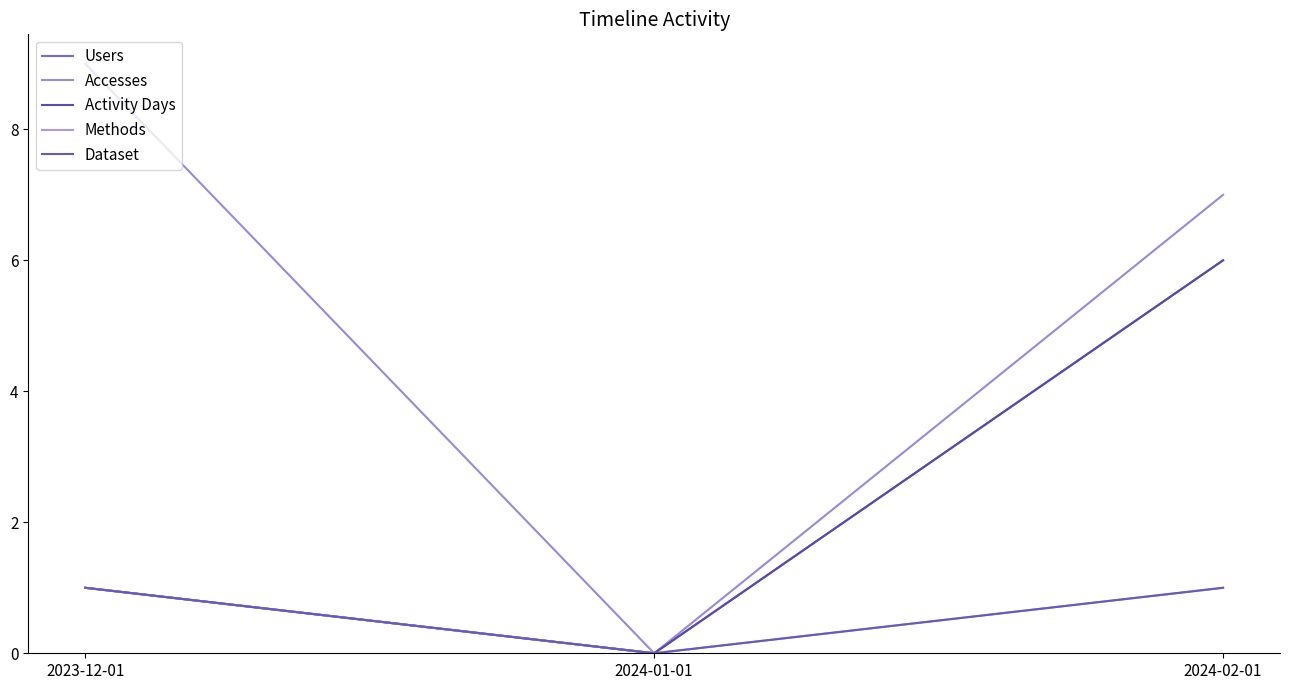

Where does the Users series first go above 1?

2024-02-01